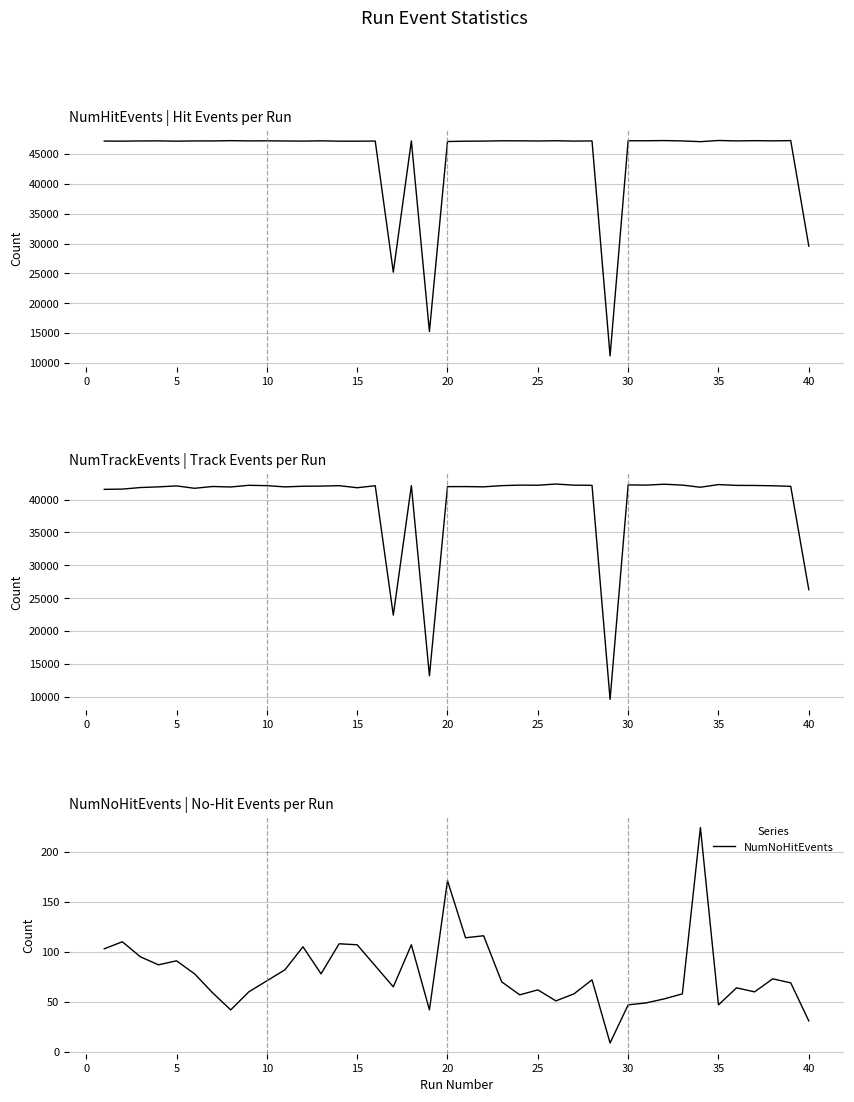

Rank the series by their maximum value, from highest to lowest.

NumHitEvents, NumTrackEvents, NumNoHitEvents